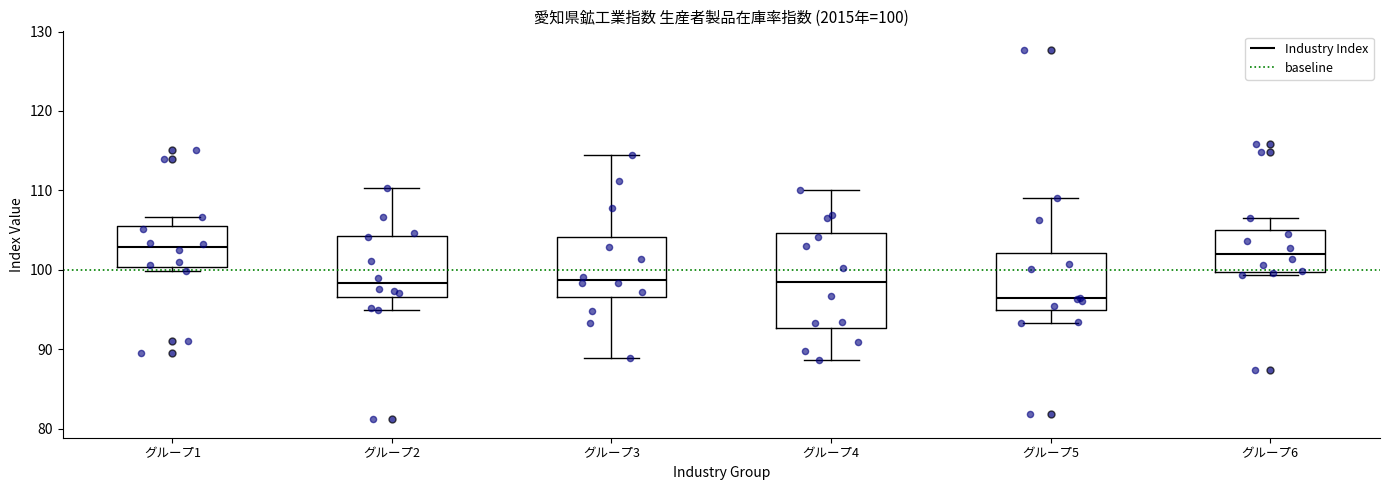

Comparing the boxes themselves (not the whiskers), which one is the tallest?

グループ4